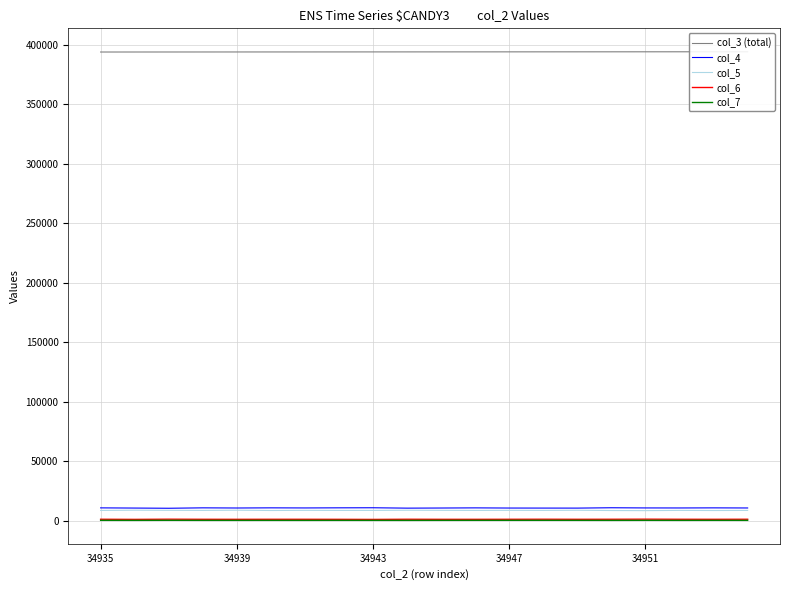

True or false: col_6 and col_4 cross at least once.

False